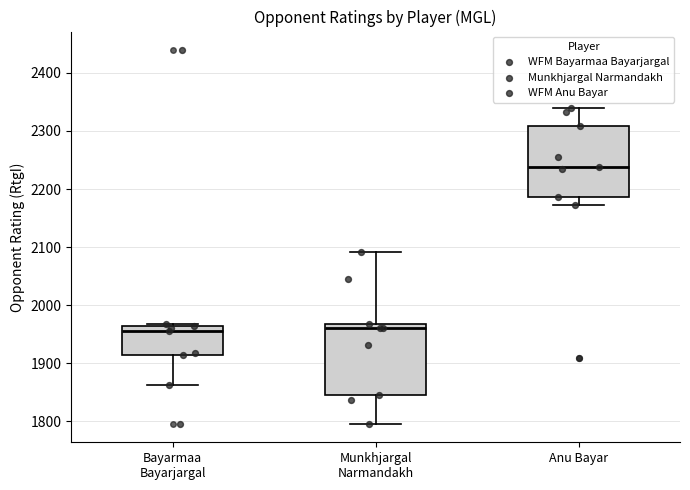

Reading left to right, transcribe this box plot: for each box, give where its median line is, the range the box spans, and where its two whiskers end, as read against the y-axis. The values are not printed on the chart, so give them approximately, as read against the axis.

Bayarmaa Bayarjargal: median 1960 (just below the box's upper edge), box 1910 to 1960, whiskers 1860 to 1970
Munkhjargal Narmandakh: median 1960, box 1850 to 1970, whiskers 1800 to 2090
Anu Bayar: median 2240, box 2190 to 2310, whiskers 2170 to 2340